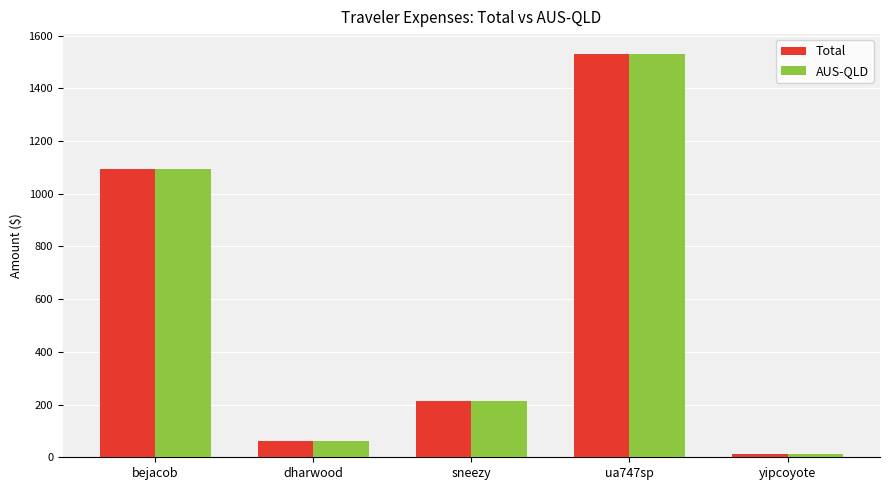

The Total series shows 1529.2 at ua747sp. True or false?

True